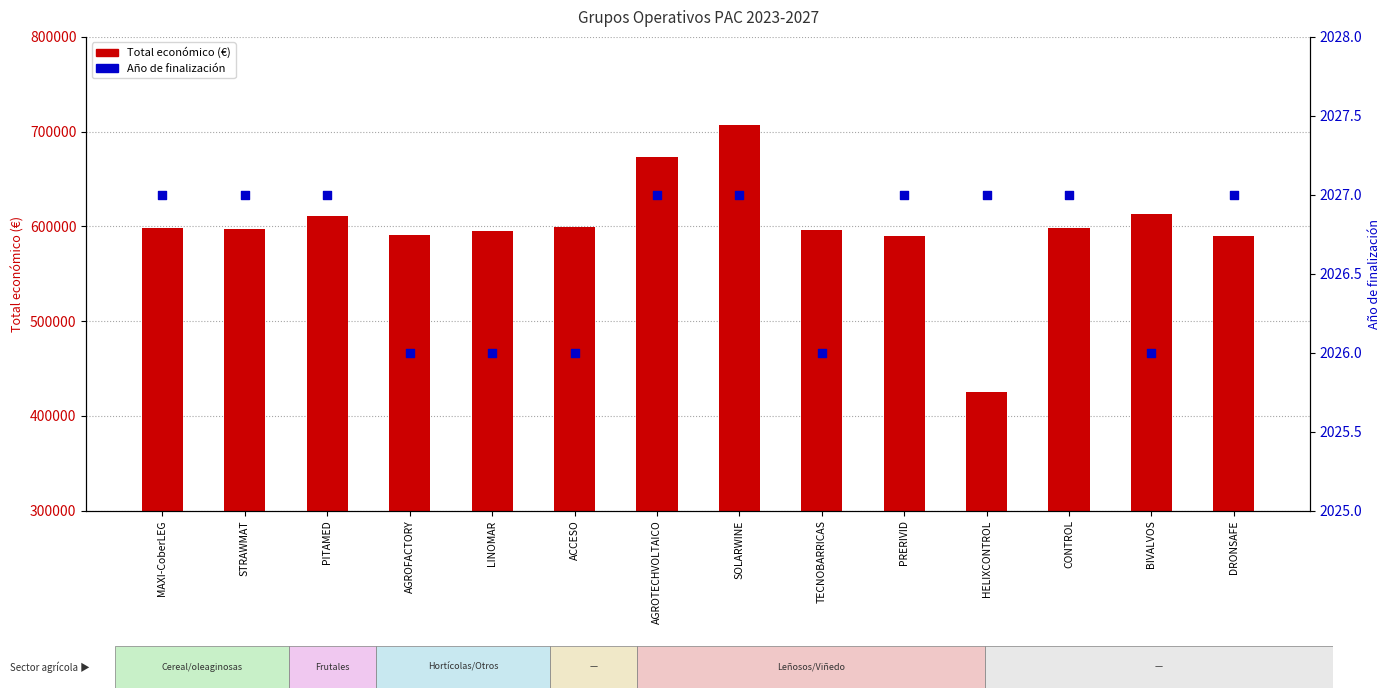

What are all the series names shown in the legend?

Total económico (€), Año de finalización